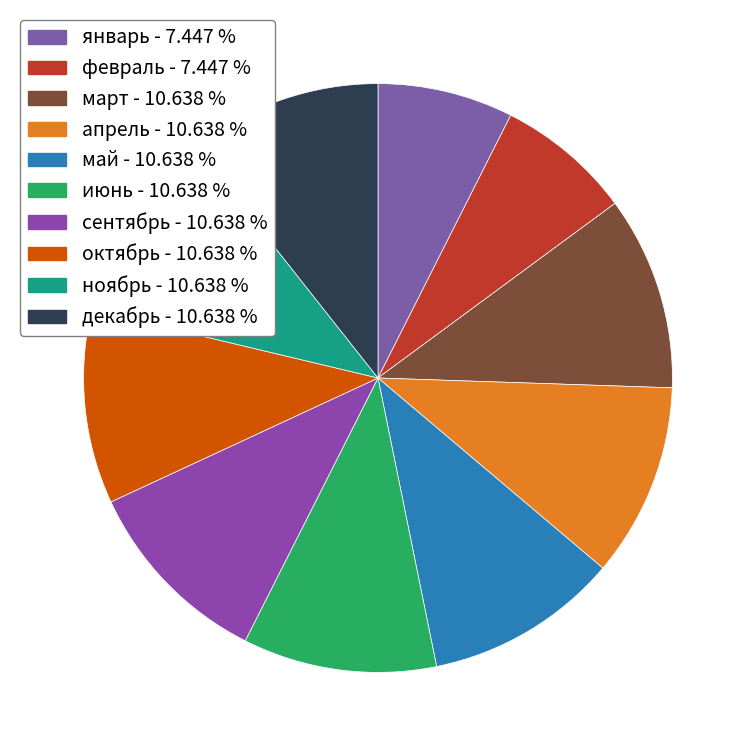

Is it true that январь is 1% of the pie?

False